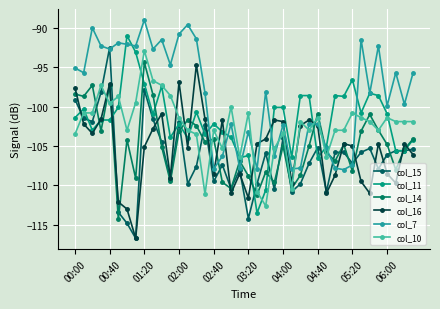

How many lines are shown in the chart?

6